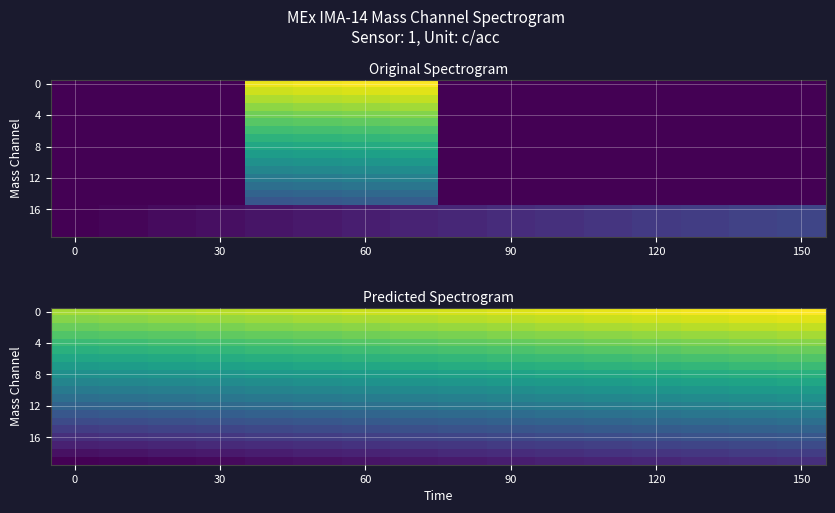

Count the 8 values in the range 0 to 1.

16